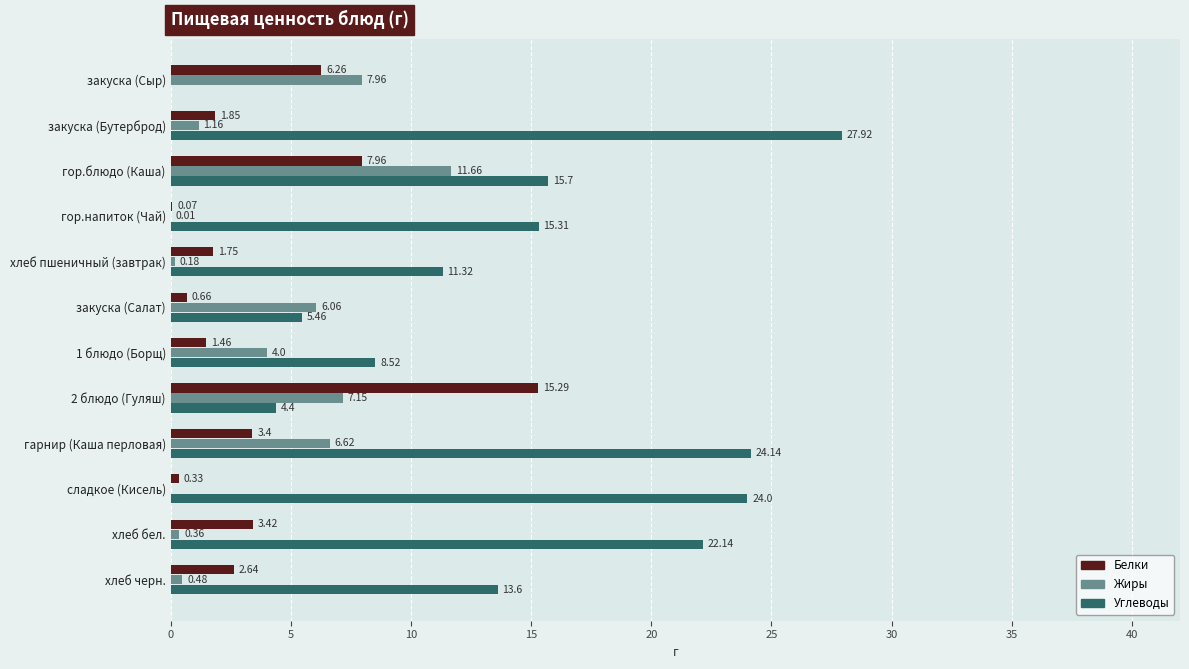

At which label is Белки closest to 7?

закуска (Сыр)